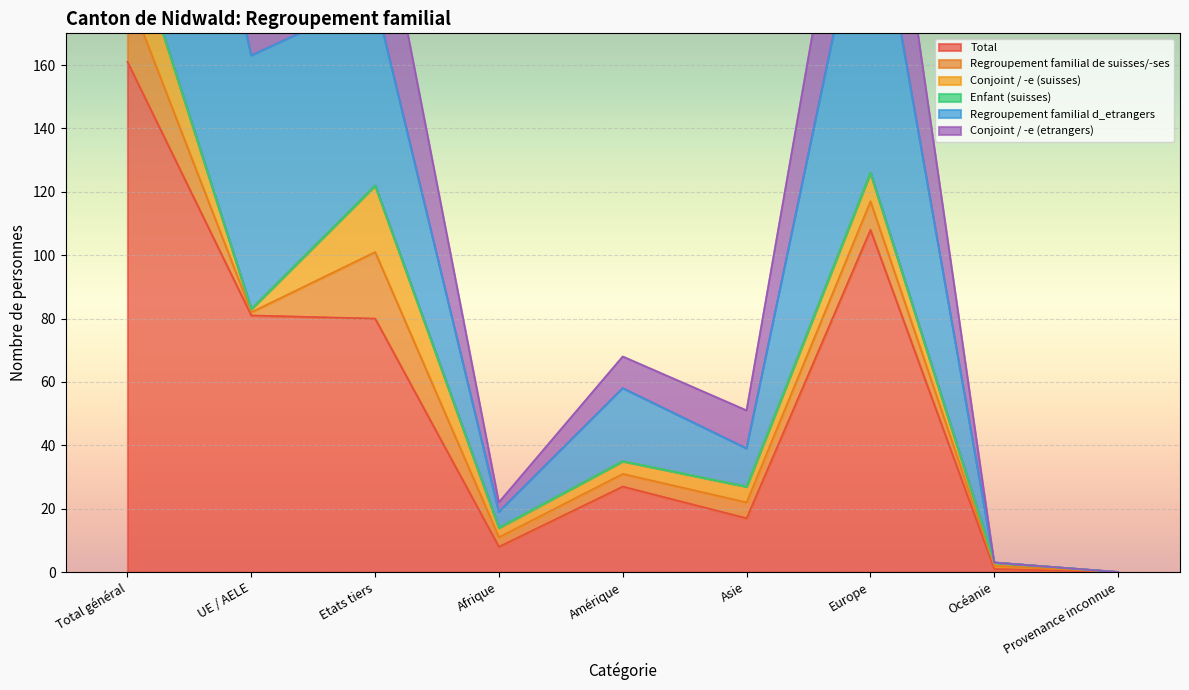

The Total series shows 108 at Europe. True or false?

True